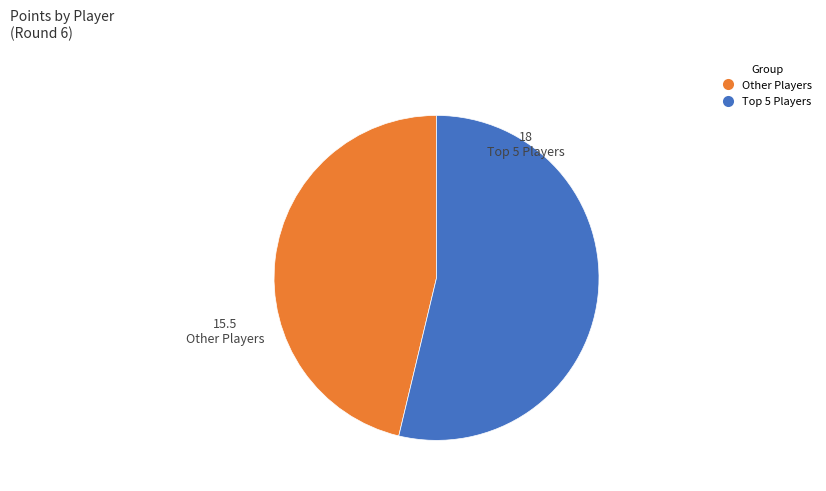

Is there a majority slice in this chart?

Yes